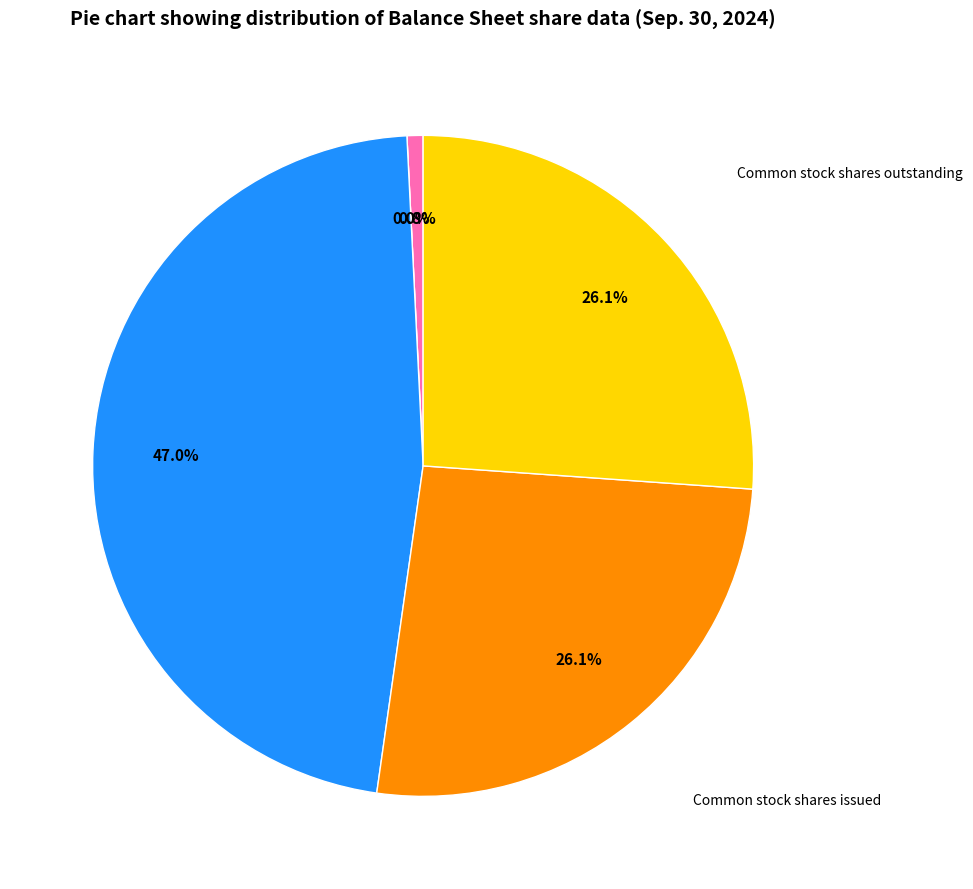

Is Common stock shares authorized the majority of the pie?

No